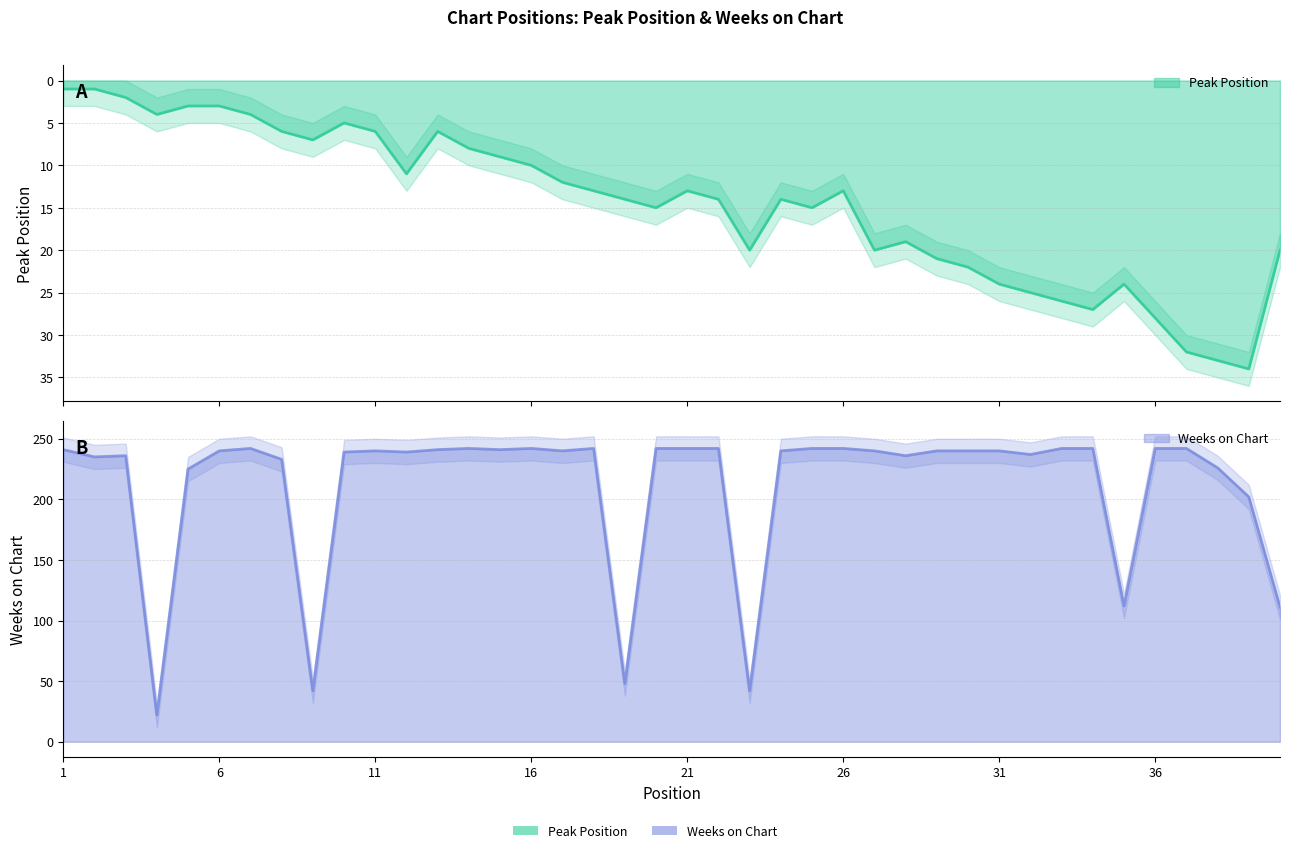

Reading left to right, transcribe all the data shown in this chart.

Peak Position: 1	1	2	4	3	3	4	6	7	5	6	11	6	8	9	10	12	13	14	15	13	14	20	14	15	13	20	19	21	22	24	25	26	27	24	28	32	33	34	20
Weeks on Chart: 241	235	236	22	225	240	242	233	42	239	240	239	241	242	241	242	240	242	48	242	242	242	42	240	242	242	240	236	240	240	240	237	242	242	112	242	242	226	202	111